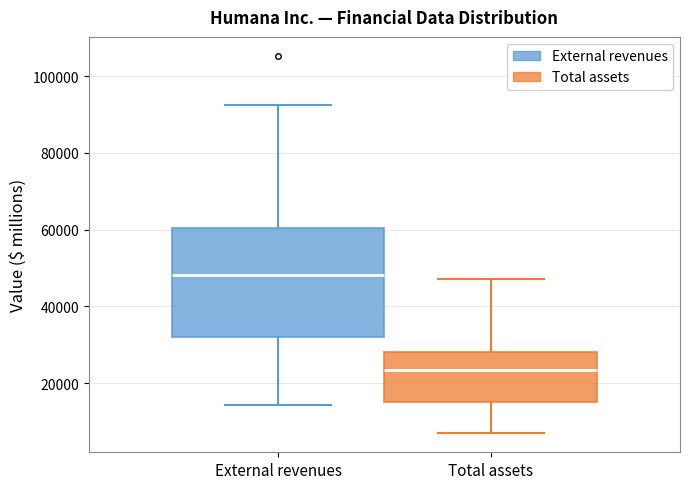

Which box's median line is the highest?

External revenues